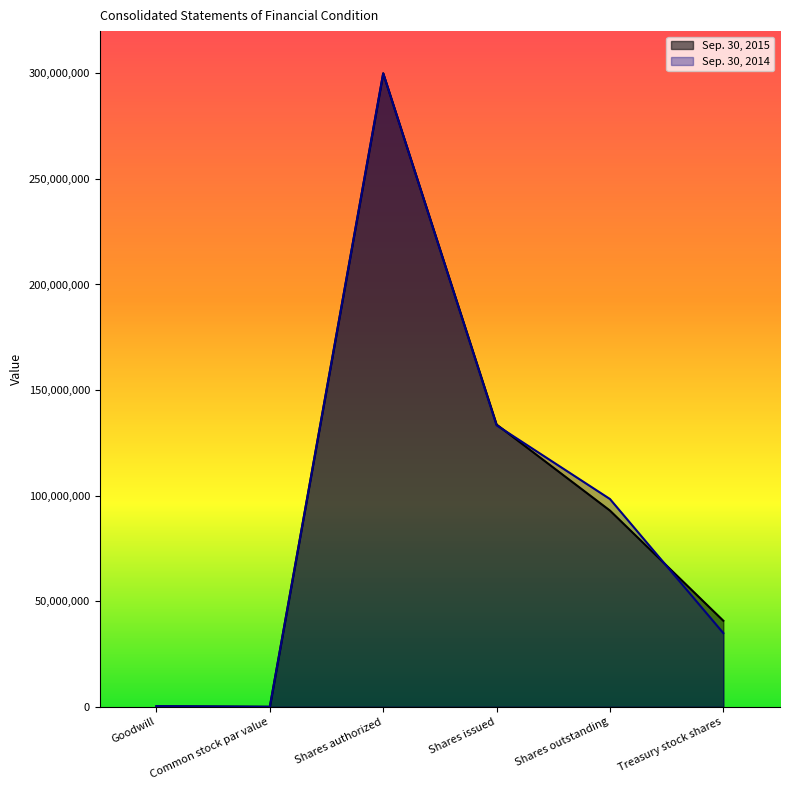

What is the difference between the maximum and minimum values in the Sep. 30, 2014 series?

299999999